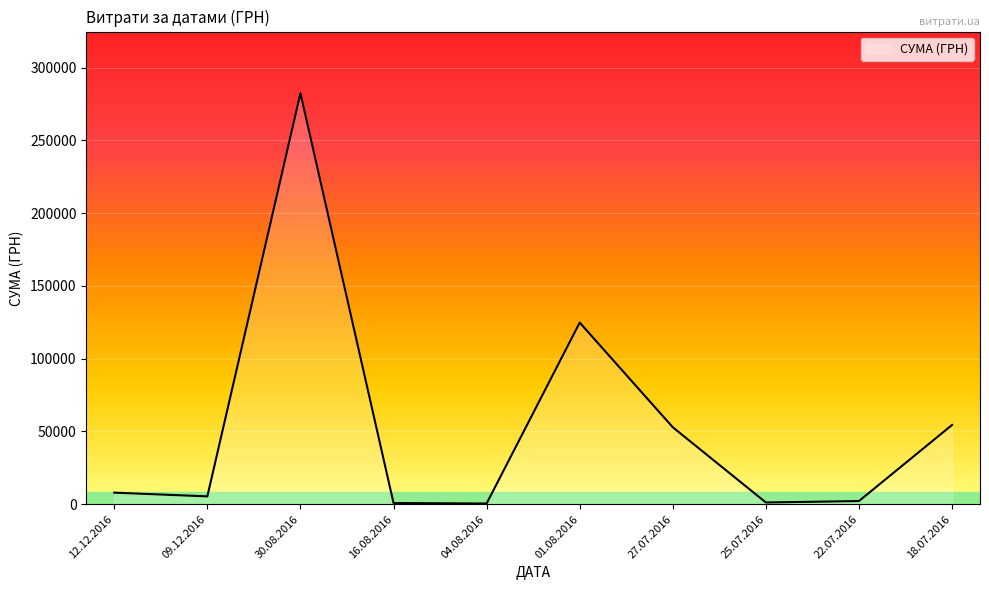

What position from the right is 01.08.2016?

5